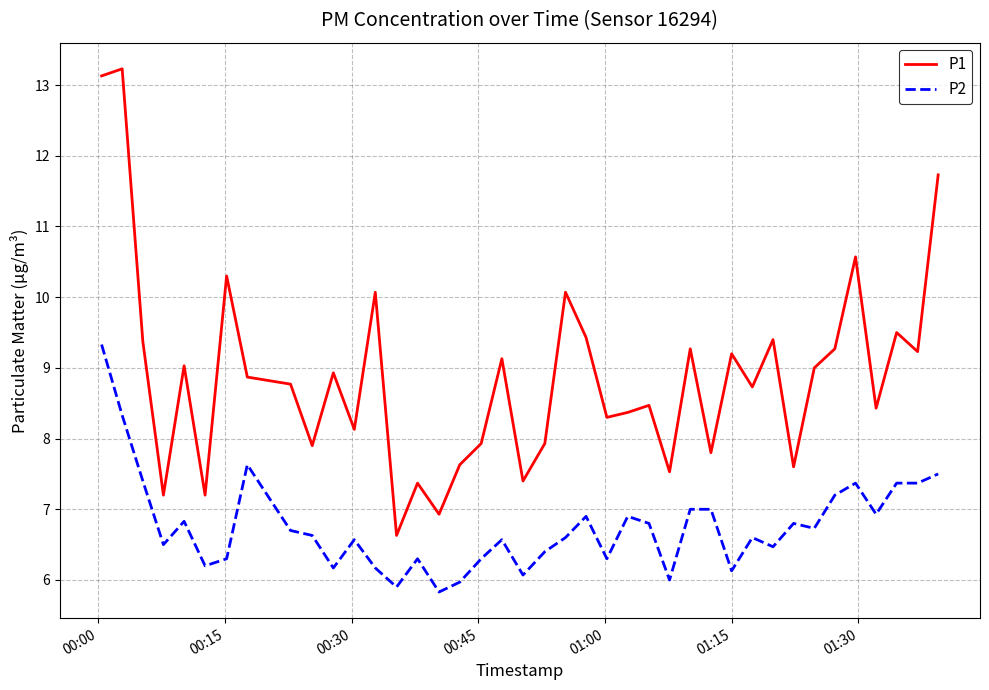

What is the greatest value displayed?

13.2